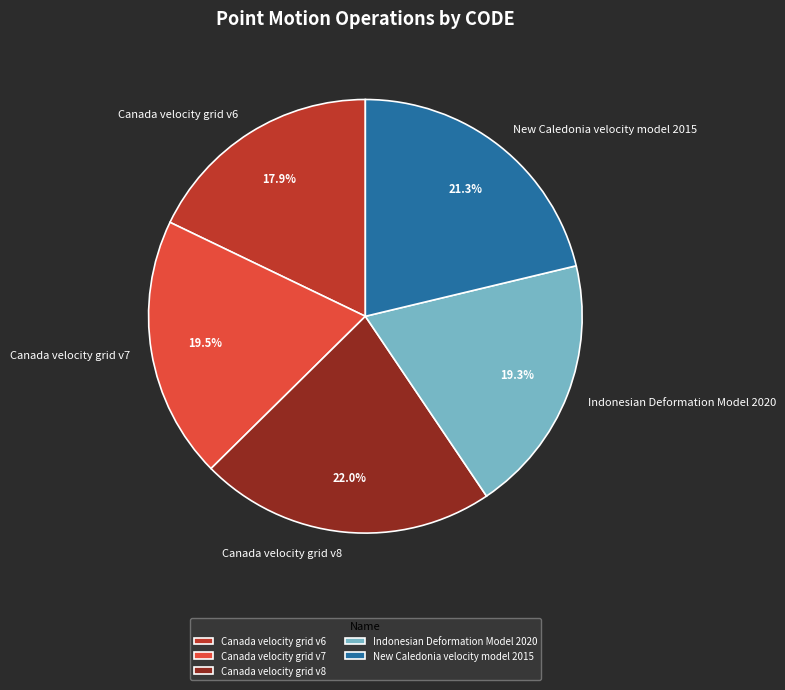

To the nearest percent, what portion does Indonesian Deformation Model 2020 represent?

19%